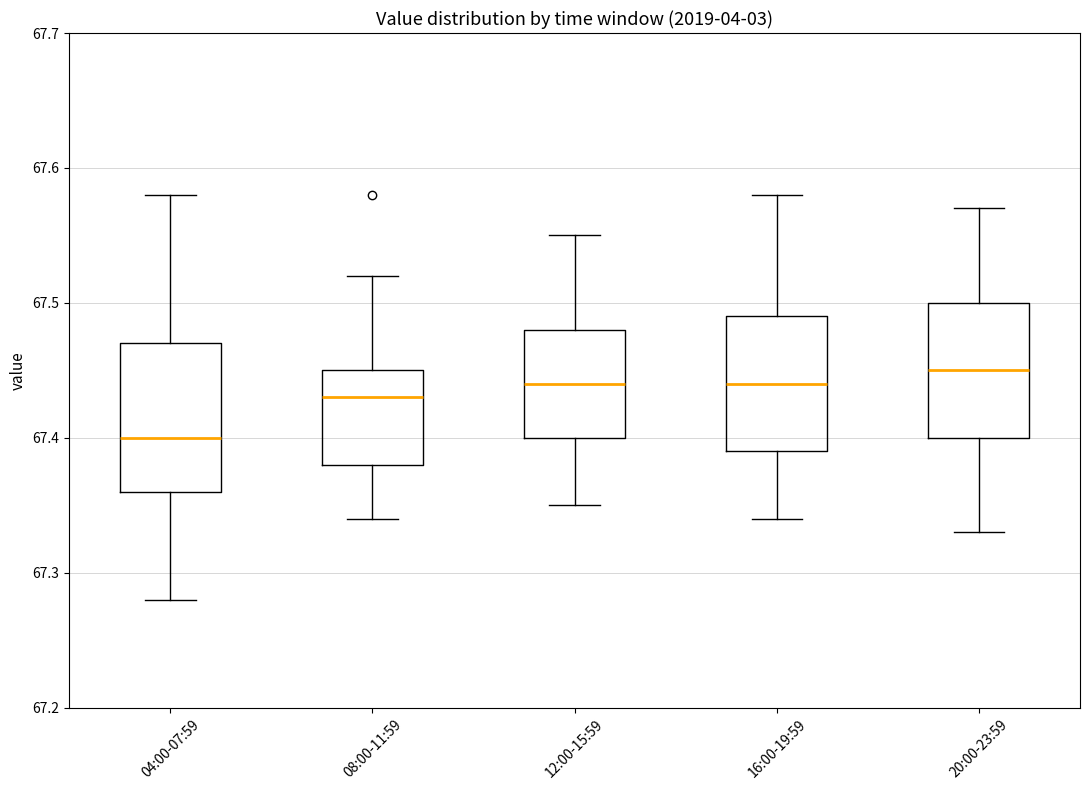

Reading left to right, transcribe this box plot: for each box, give where its median line is, the range the box spans, and where its two whiskers end, as read against the y-axis. The values are not printed on the chart, so give them approximately, as read against the axis.

04:00-07:59: median 67.40, box 67.36 to 67.47, whiskers 67.28 to 67.58
08:00-11:59: median 67.43, box 67.38 to 67.45, whiskers 67.34 to 67.52
12:00-15:59: median 67.44, box 67.40 to 67.48, whiskers 67.35 to 67.55
16:00-19:59: median 67.44, box 67.39 to 67.49, whiskers 67.34 to 67.58
20:00-23:59: median 67.45, box 67.40 to 67.50, whiskers 67.33 to 67.57